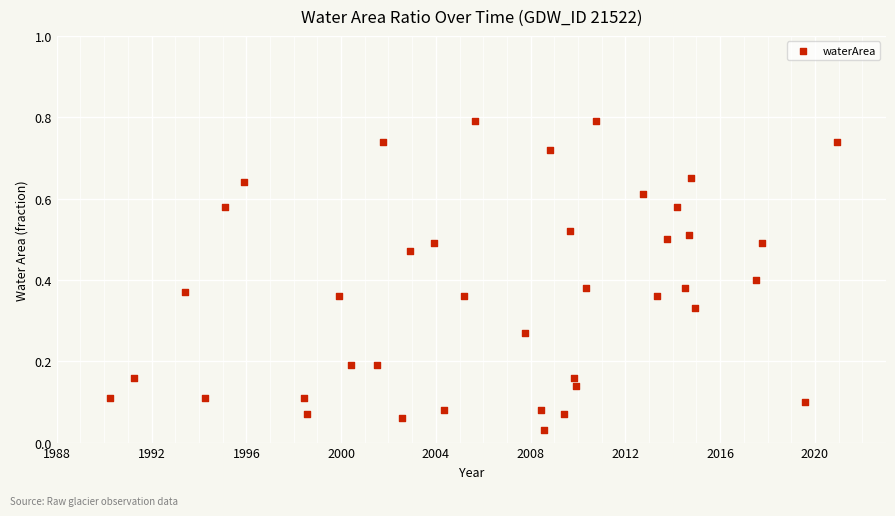

What is the range of X values (max minus min)?

30.7